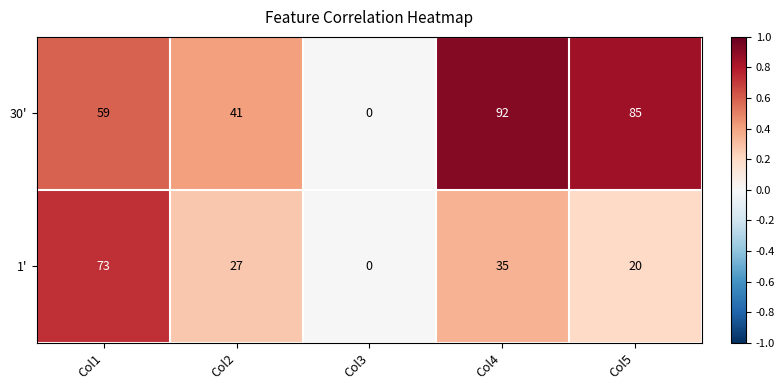

Rank the series at Col1 from highest to lowest value.

1', 30'